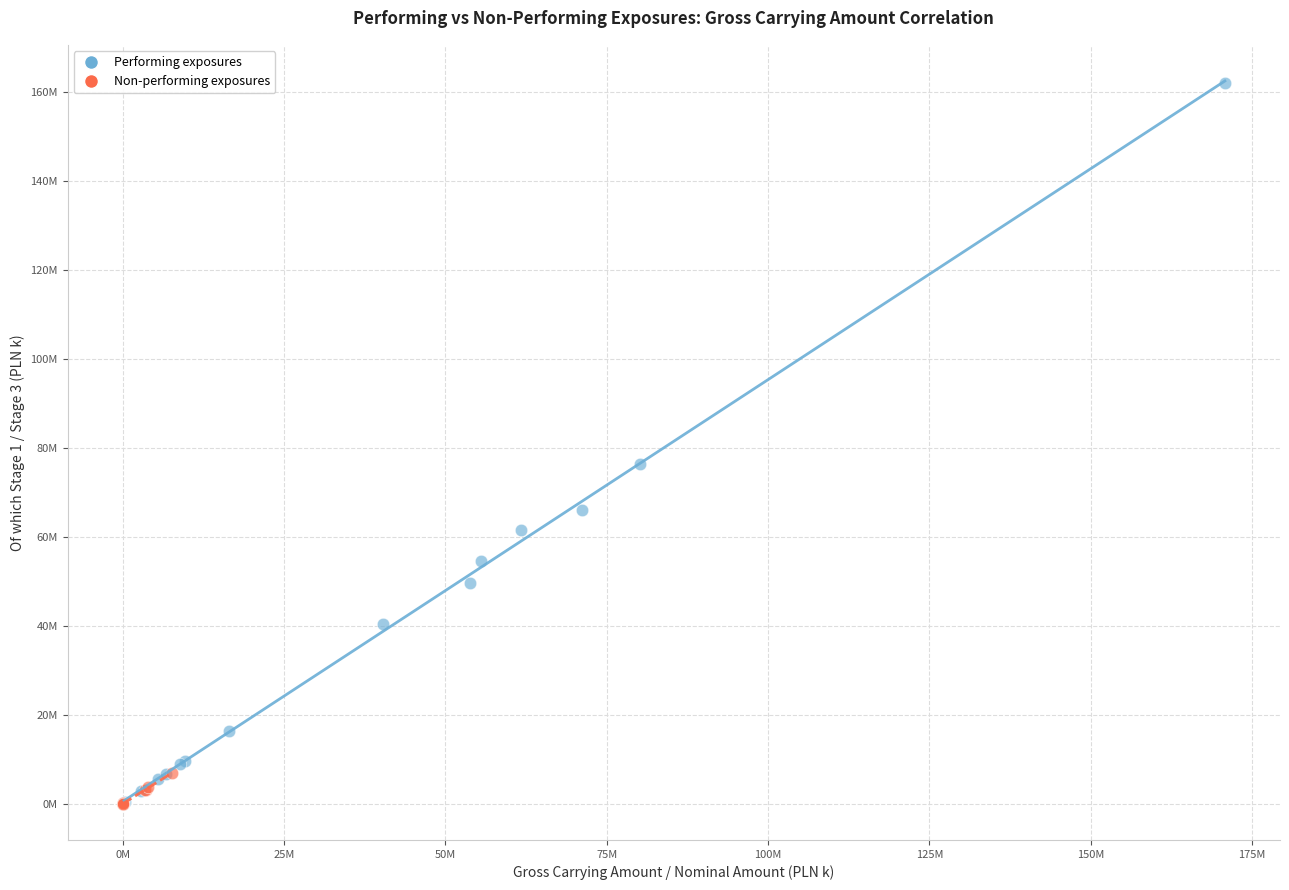

Which series contains the highest Y value?

Performing exposures